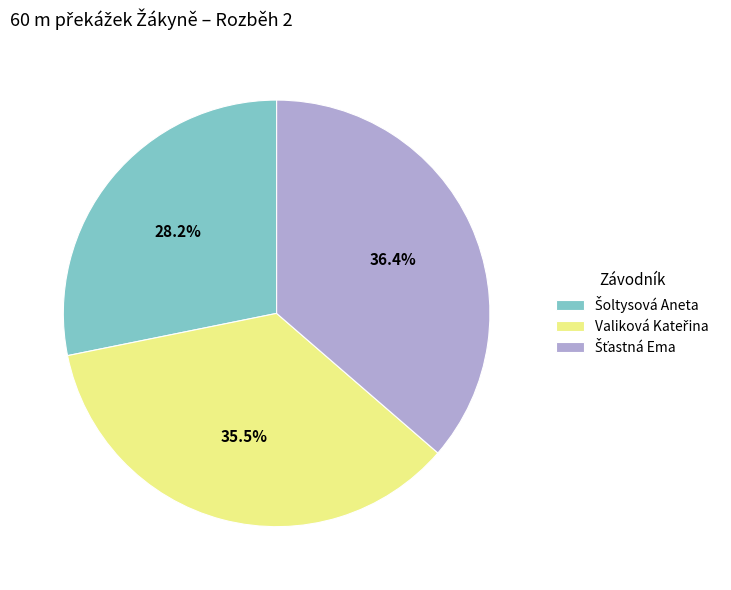

Does any single category account for the majority?

No